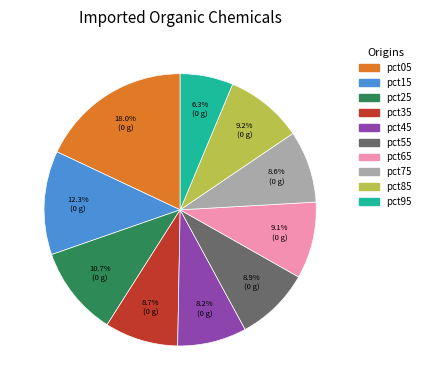

How many segments does this pie chart have?

10